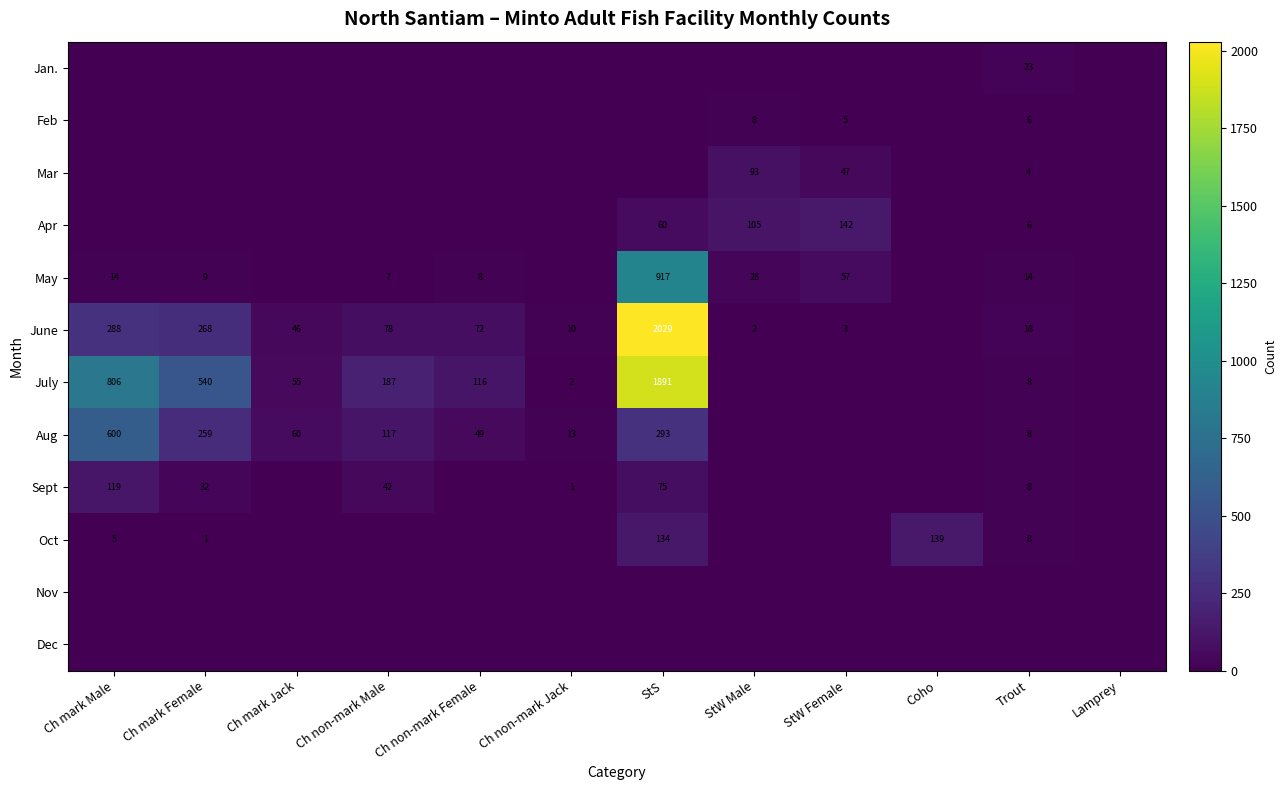

Rank the series by their maximum value, from lowest to highest.

Nov, Dec, Feb, Jan., Mar, Sept, Oct, Apr, Aug, May, July, June